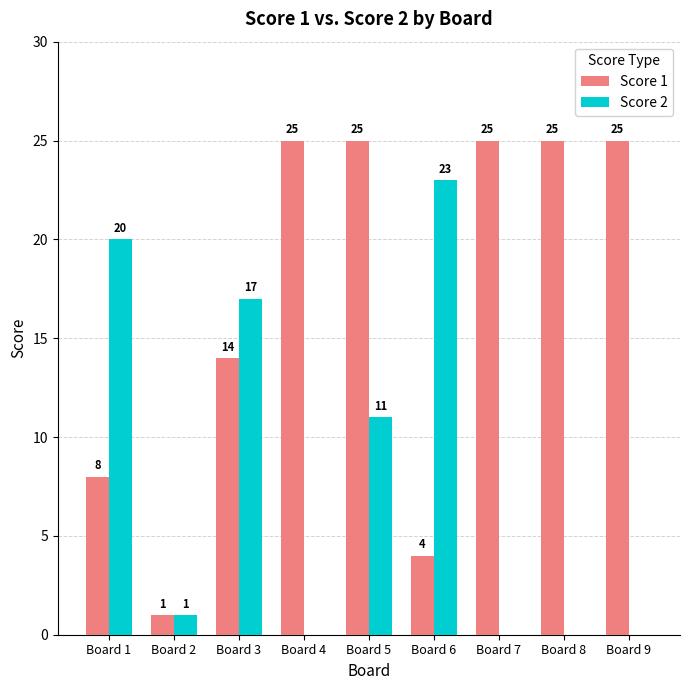

Reading left to right, what are all the values shown in this chart?

Score 1: Board 1=8	Board 2=1	Board 3=14	Board 4=25	Board 5=25	Board 6=4	Board 7=25	Board 8=25	Board 9=25
Score 2: Board 1=20	Board 2=1	Board 3=17	Board 4=0	Board 5=11	Board 6=23	Board 7=0	Board 8=0	Board 9=0